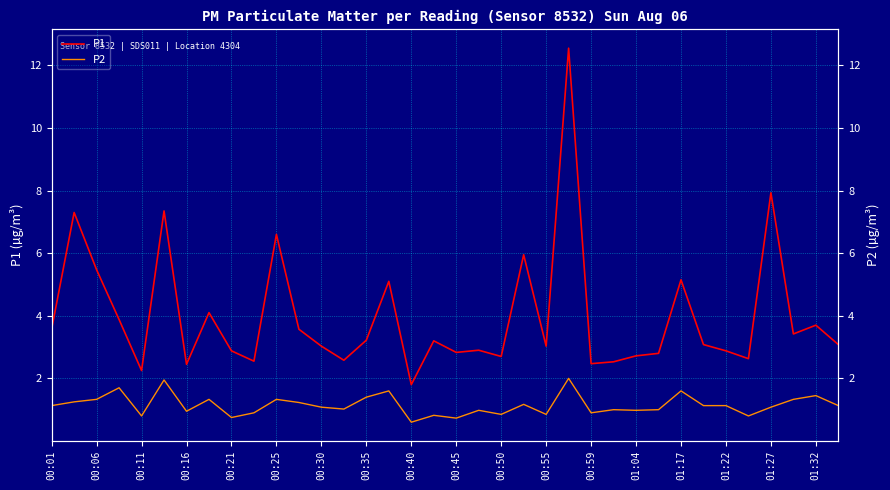

What is the difference between the P2 values at 21 and 00:11?

0.2